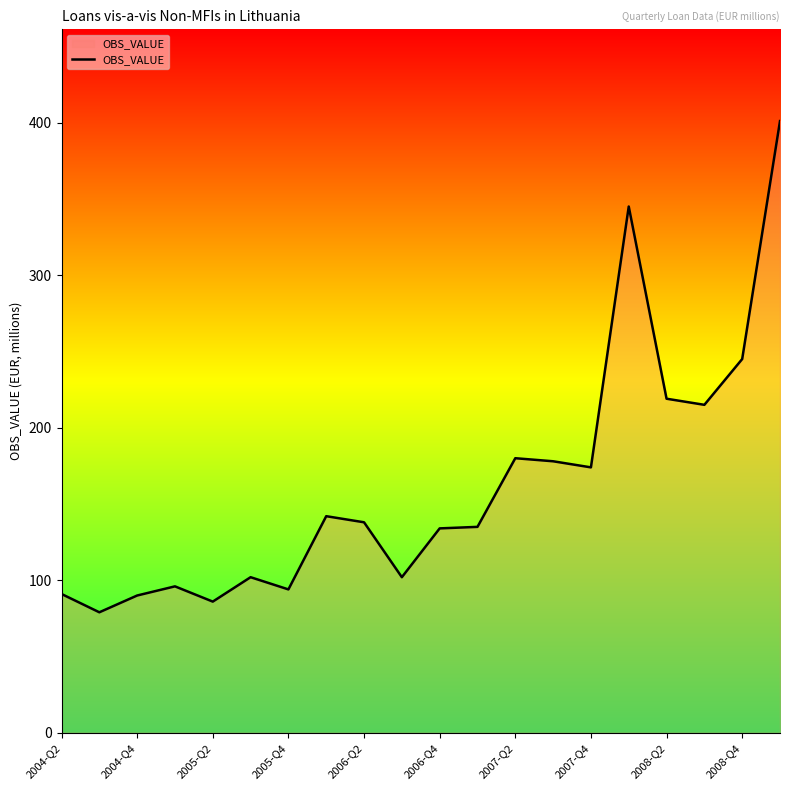

How many values are below 138?

10